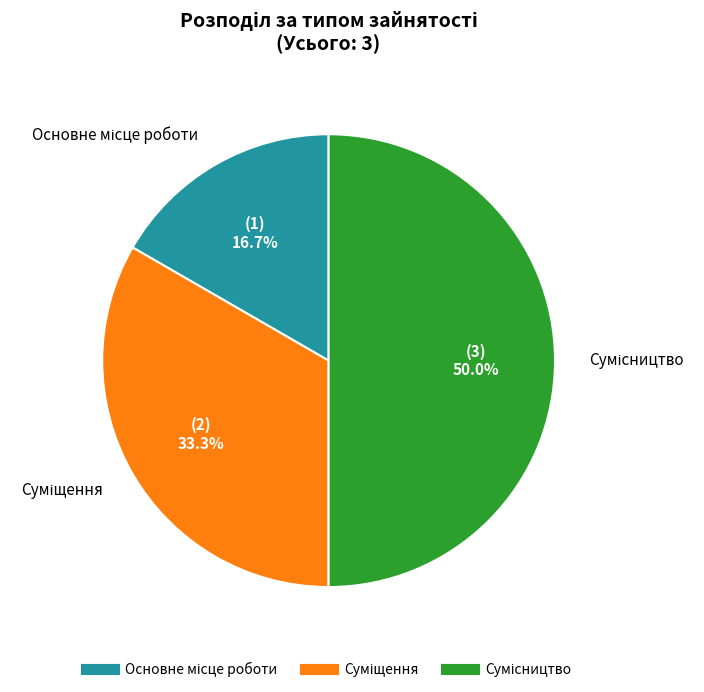

Which category has the biggest portion of the pie?

Сумісництво